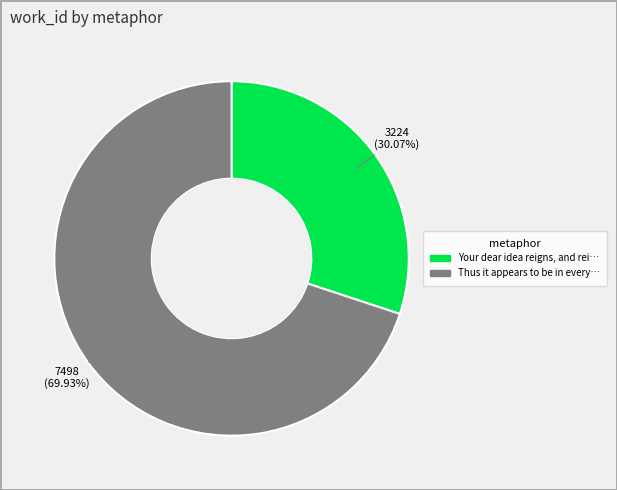

Is there any slice that represents more than half of the pie?

Yes